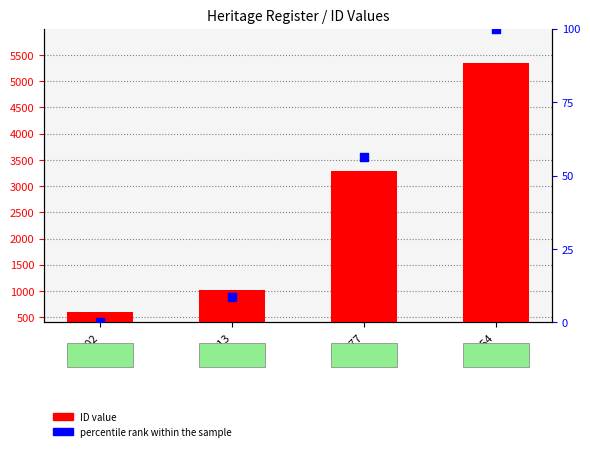

What are all the series names shown in the legend?

ID value, percentile rank within the sample